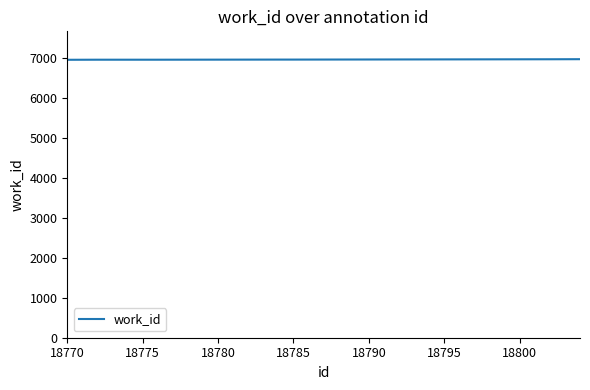

What is the sum of all values?

69668